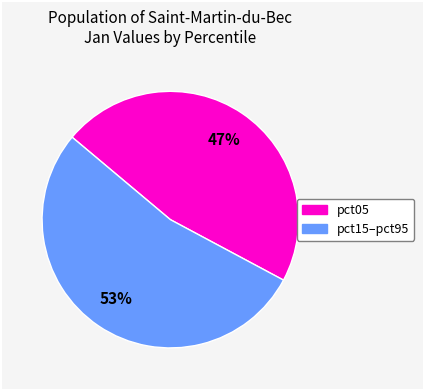

Count the number of slices in the pie.

2